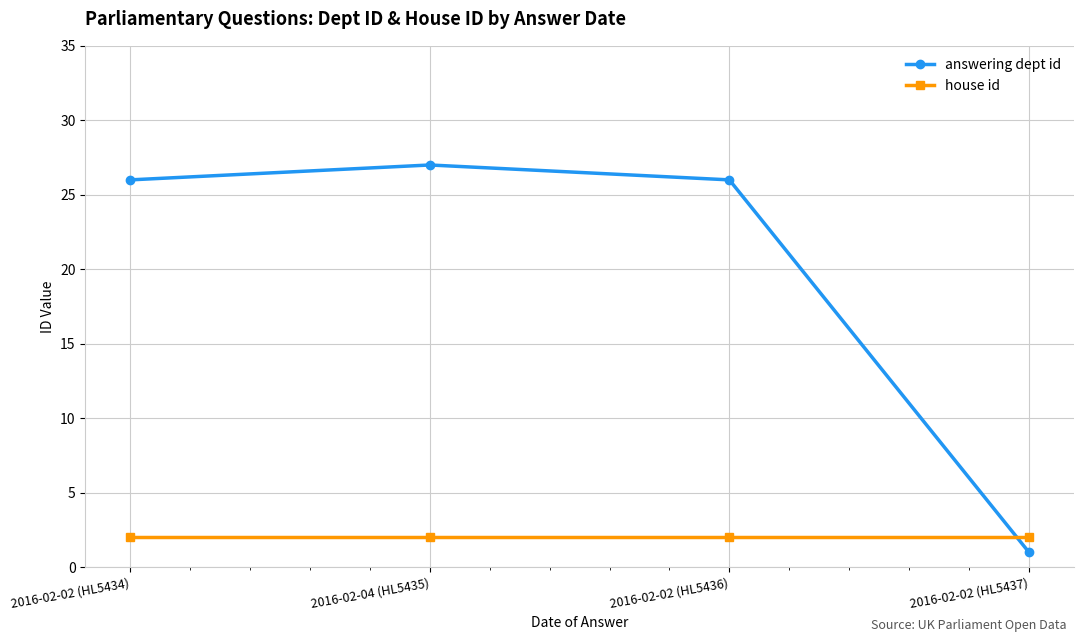

Count the number of data series in this chart.

2